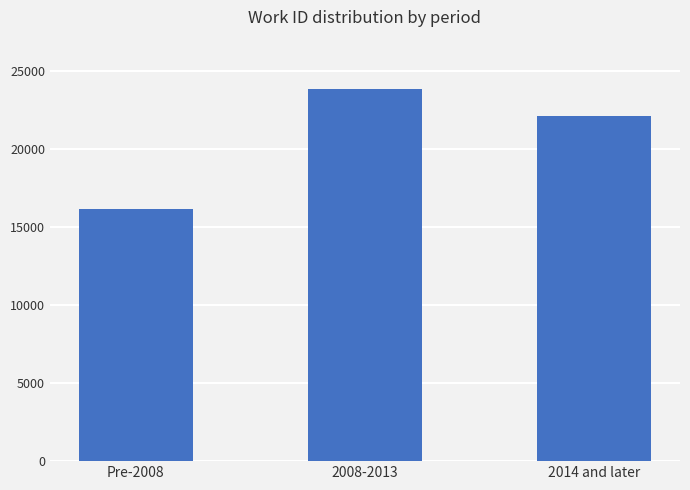

What is the difference between the maximum and minimum values?

7720